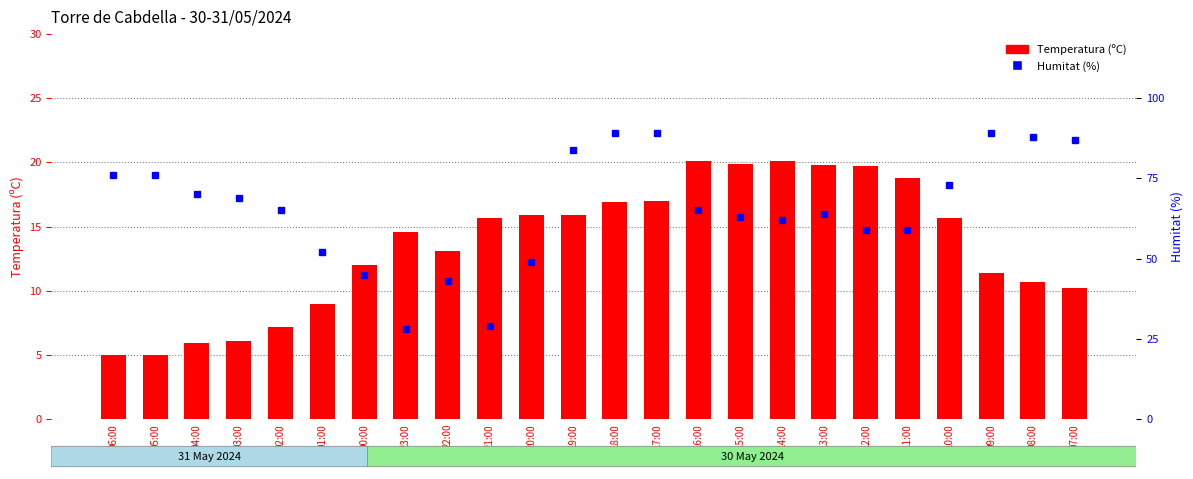

Is the value of Temperatura (C) at 21:00 greater than the value of Humitat (%) at 07:00?

No